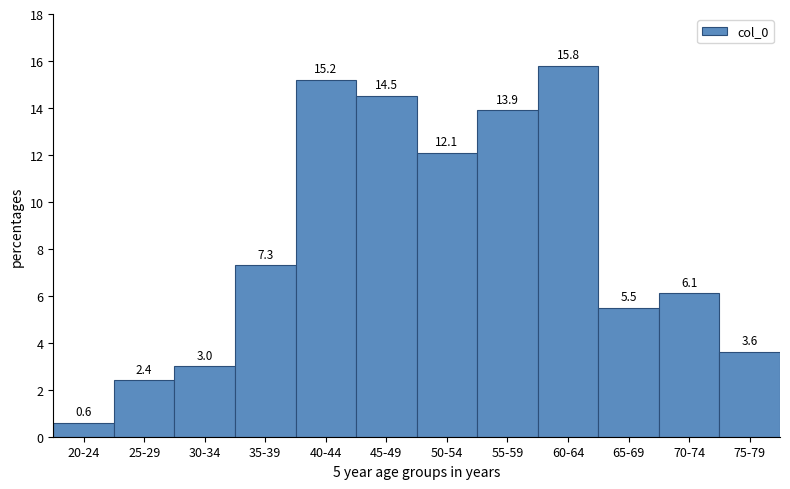

Reading left to right, what are all the values shown in this chart?

20-24=0.6	25-29=2.4	30-34=3.0	35-39=7.3	40-44=15.2	45-49=14.5	50-54=12.1	55-59=13.9	60-64=15.8	65-69=5.5	70-74=6.1	75-79=3.6